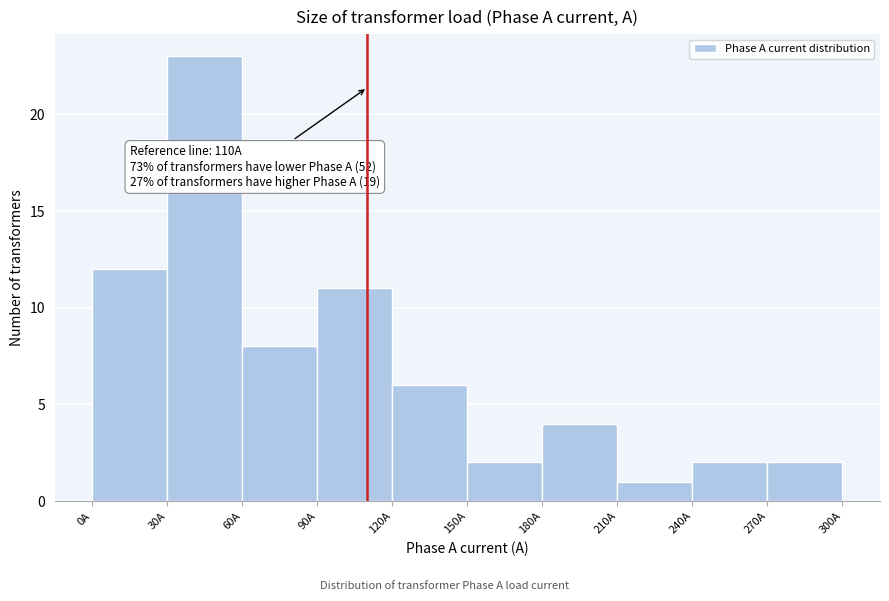

Over which range of the x-axis is the bar tallest?

30 to 60